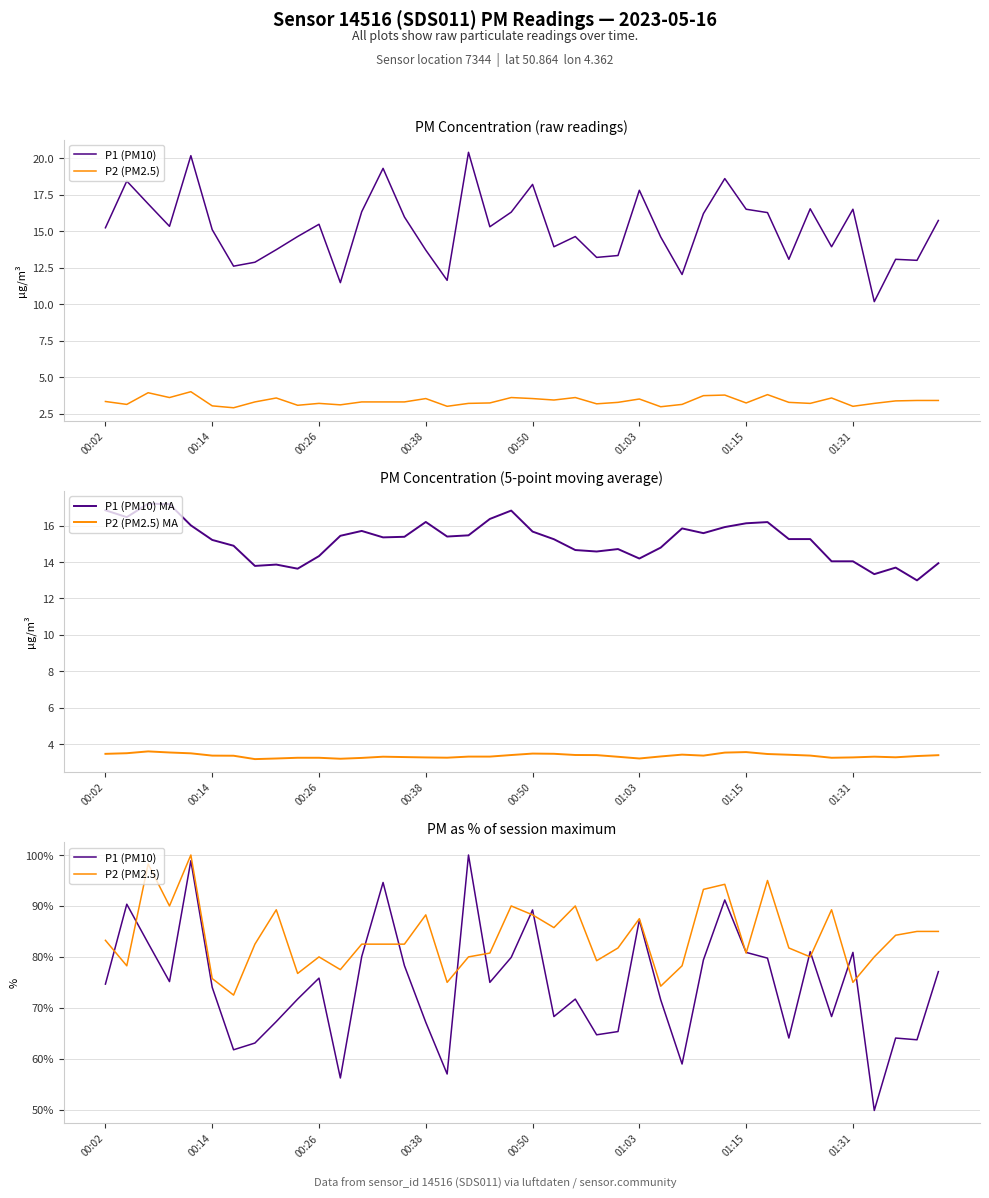

True or false: P2 (PM2.5) MA and P1 (PM10) MA intersect in this chart.

False